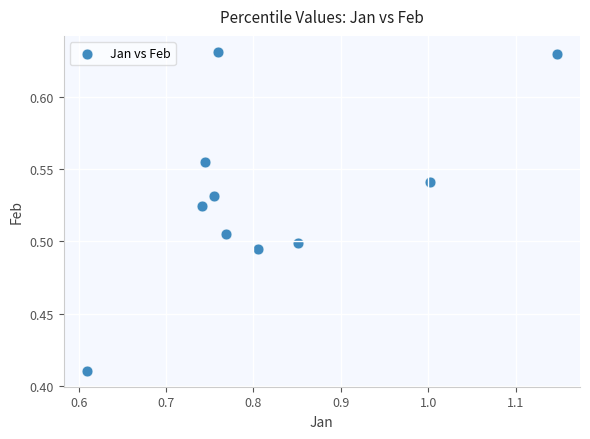

What is the average X value?

0.8